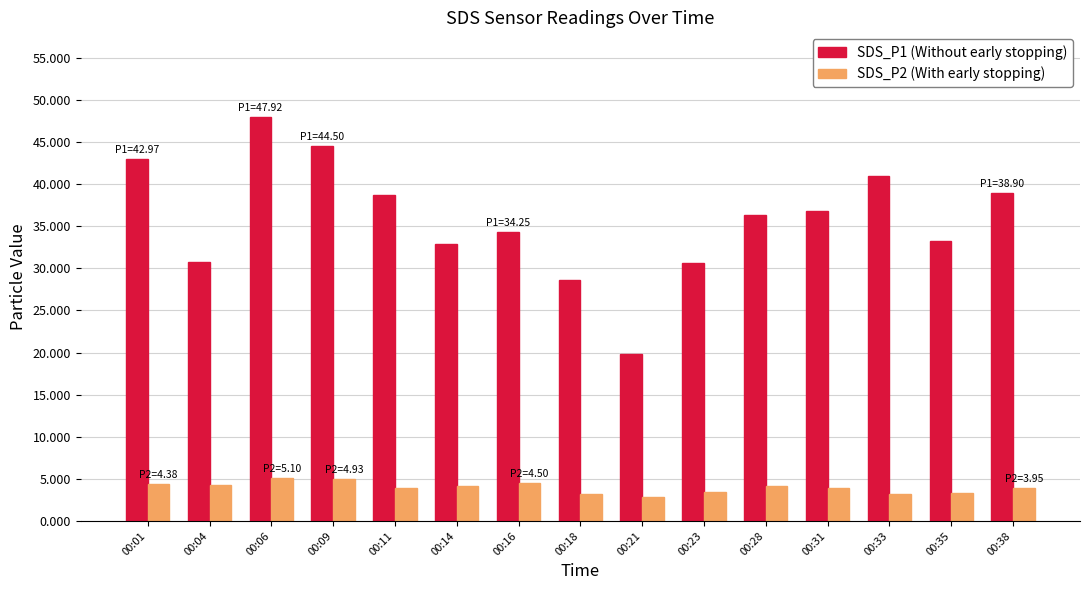

What are all the series names shown in the legend?

SDS_P1 (Without early stopping), SDS_P2 (With early stopping)